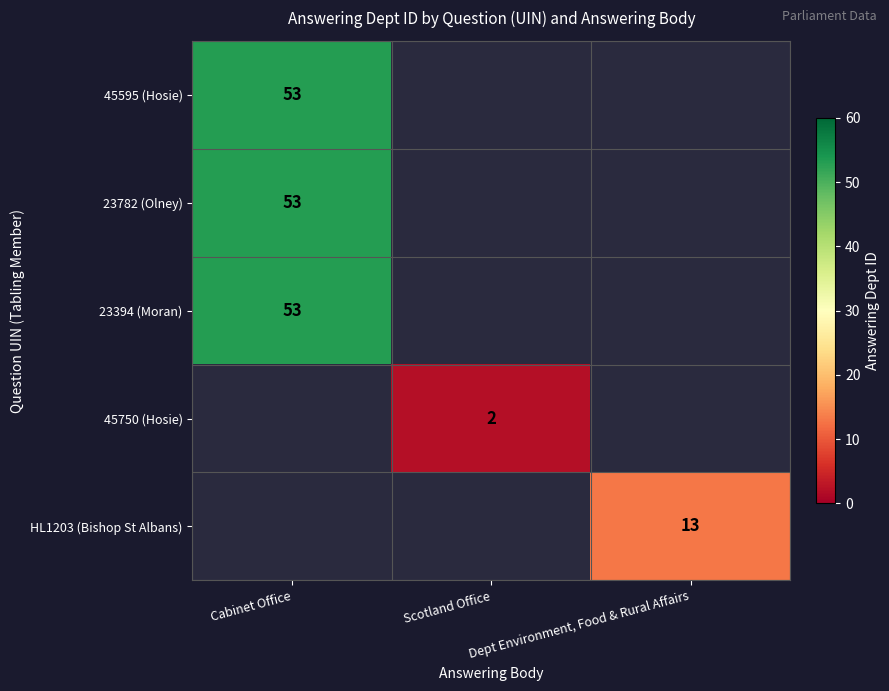

Is it true that HL1203 (Bishop St Albans) equals 21 at Dept Environment, Food & Rural Affairs?

False